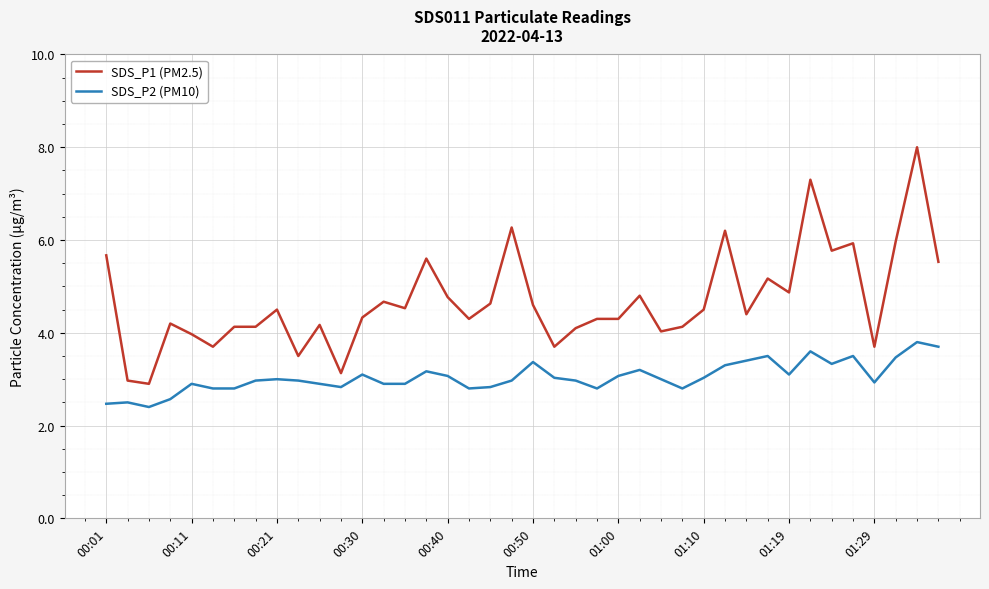

Which series has the widest spread of values?

SDS_P1 (PM2.5)